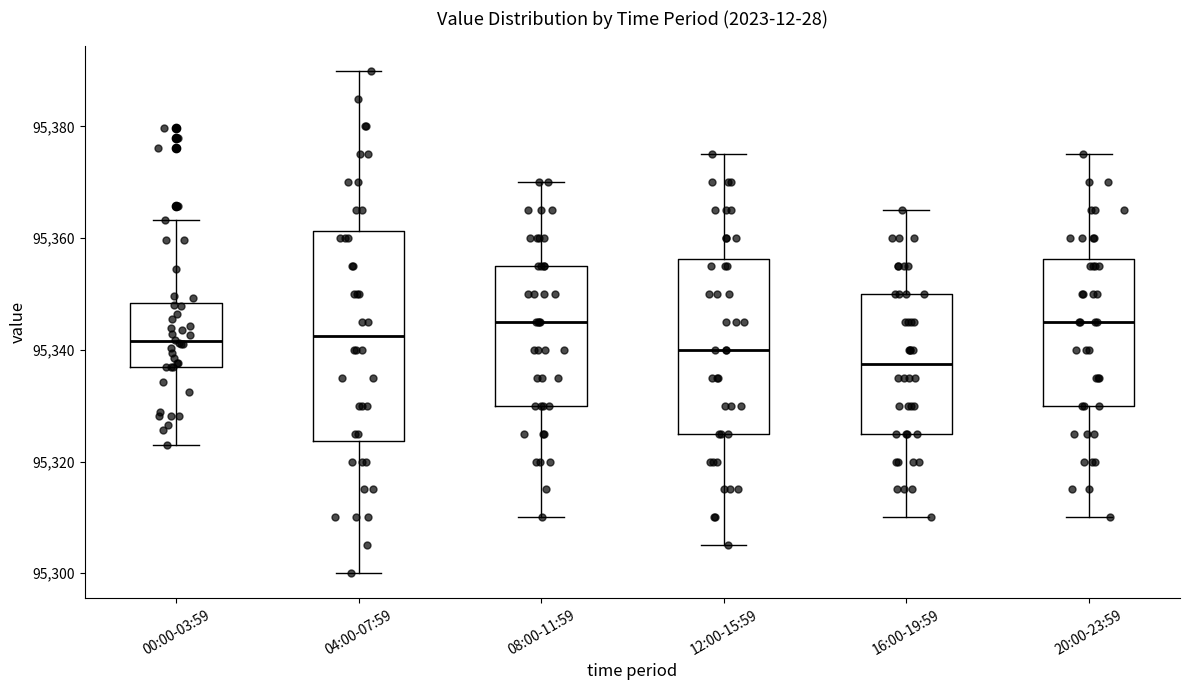

Reading left to right, transcribe this box plot: for each box, give where its median line is, the range the box spans, and where its two whiskers end, as read against the y-axis. The values are not printed on the chart, so give them approximately, as read against the axis.

00:00-03:59: median 95342, box 95336 to 95348, whiskers 95322 to 95364
04:00-07:59: median 95342, box 95324 to 95362, whiskers 95300 to 95390
08:00-11:59: median 95346, box 95330 to 95356, whiskers 95310 to 95370
12:00-15:59: median 95340, box 95326 to 95356, whiskers 95306 to 95376
16:00-19:59: median 95338, box 95326 to 95350, whiskers 95310 to 95366
20:00-23:59: median 95346, box 95330 to 95356, whiskers 95310 to 95376